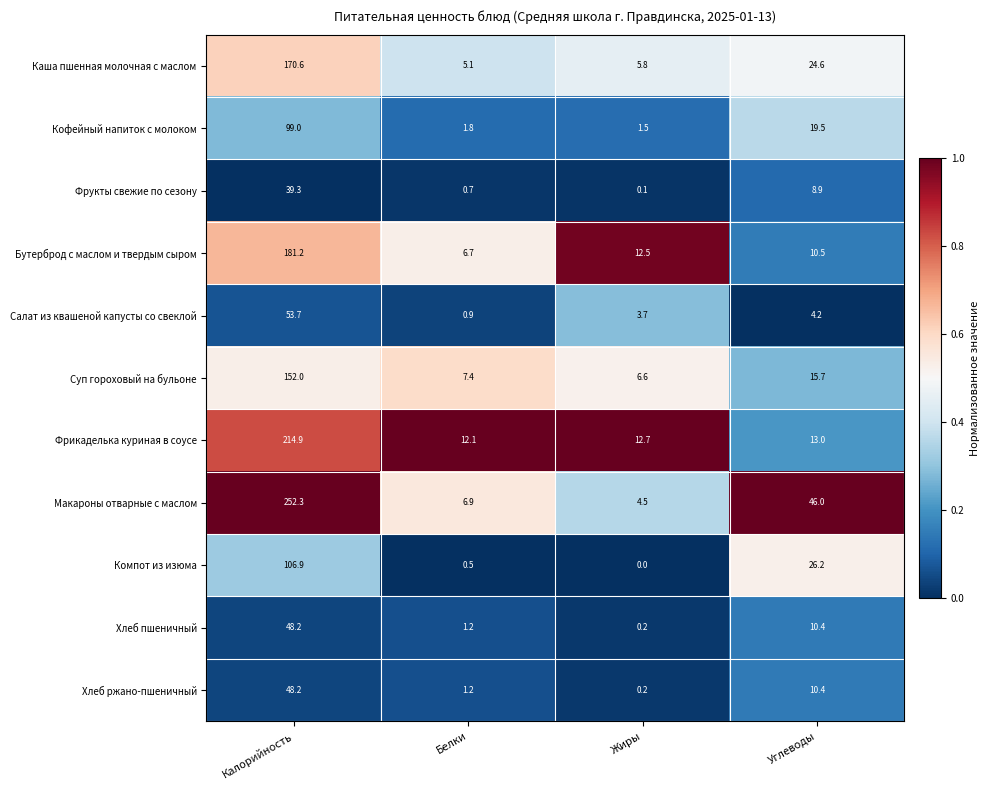

What is the highest value of the Салат из квашеной капусты со свеклой series?

53.7